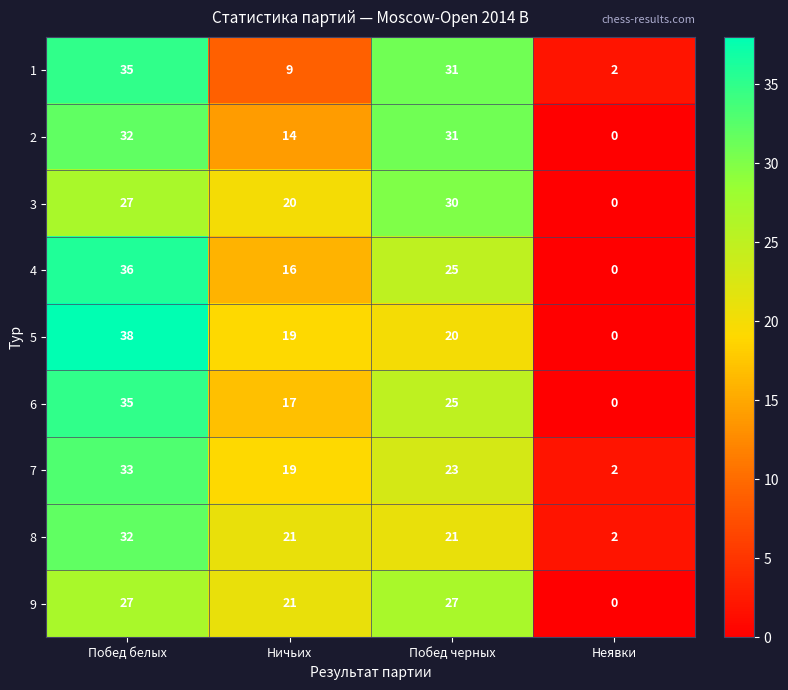

What is the average value of the 3 series?

19